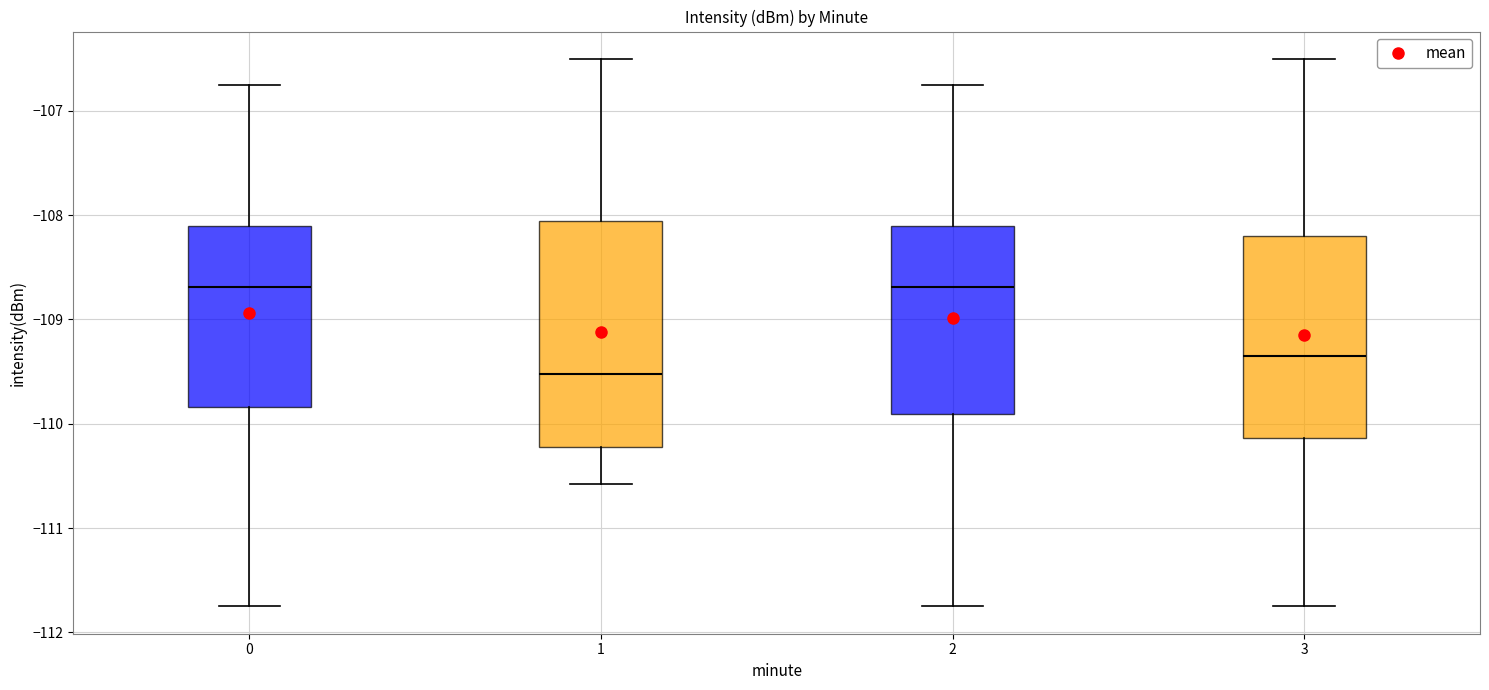

Reading left to right, read every box against the y-axis: the position of its median line, the range the box covers, and the ends of its whiskers. The values are not printed on the chart, so give them approximately, as read against the axis.

0: median -108.7, box -109.8 to -108.1, whiskers -111.7 to -106.8
1: median -109.5, box -110.2 to -108.1, whiskers -110.6 to -106.5
2: median -108.7, box -109.9 to -108.1, whiskers -111.7 to -106.8
3: median -109.3, box -110.1 to -108.2, whiskers -111.7 to -106.5